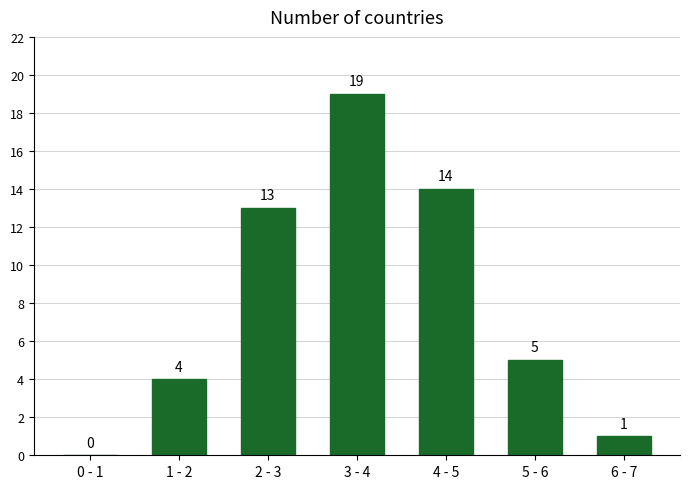

Reading right to left, transcribe all the data shown in this chart.

6 - 7=1	5 - 6=5	4 - 5=14	3 - 4=19	2 - 3=13	1 - 2=4	0 - 1=0